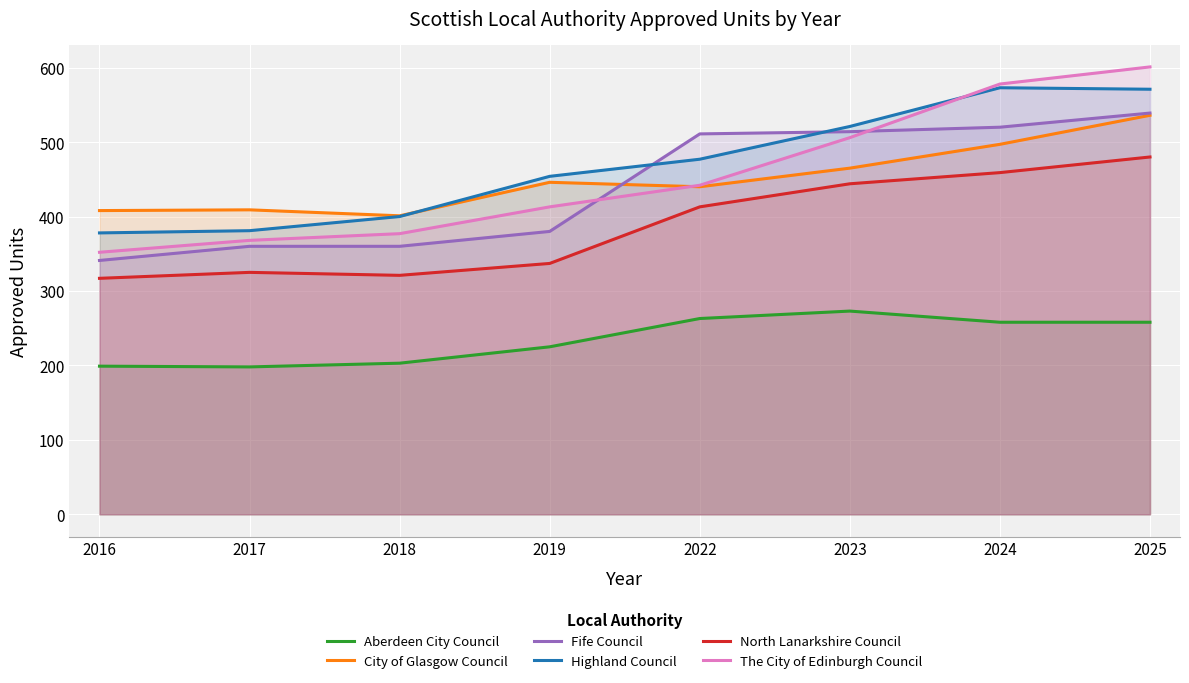

Does the chart display data point markers on the line(s)?

No